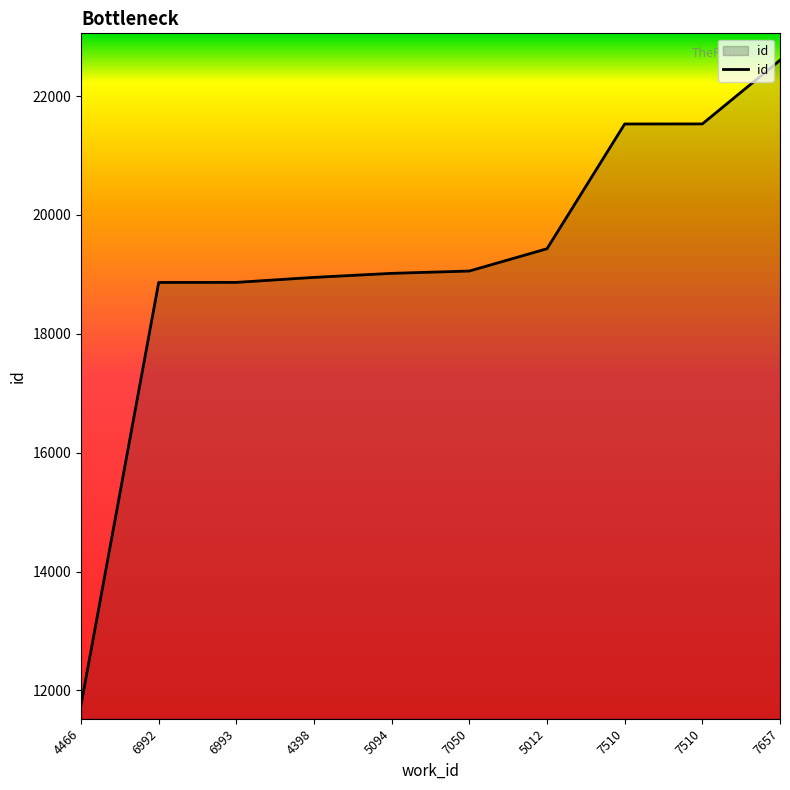

True or false: there are more than 0 points higher than both neighbors.

False